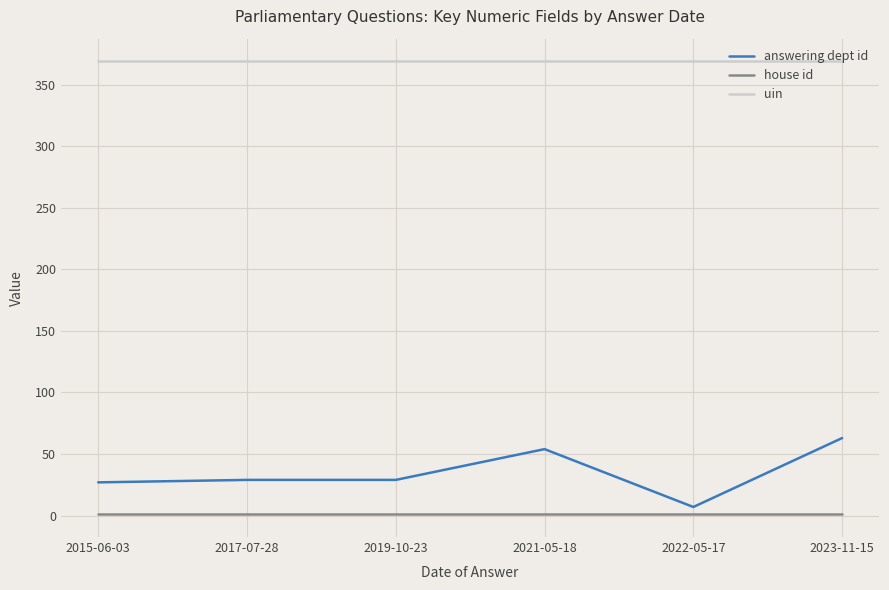

List the series in order of their peak value, highest first.

uin, answering dept id, house id